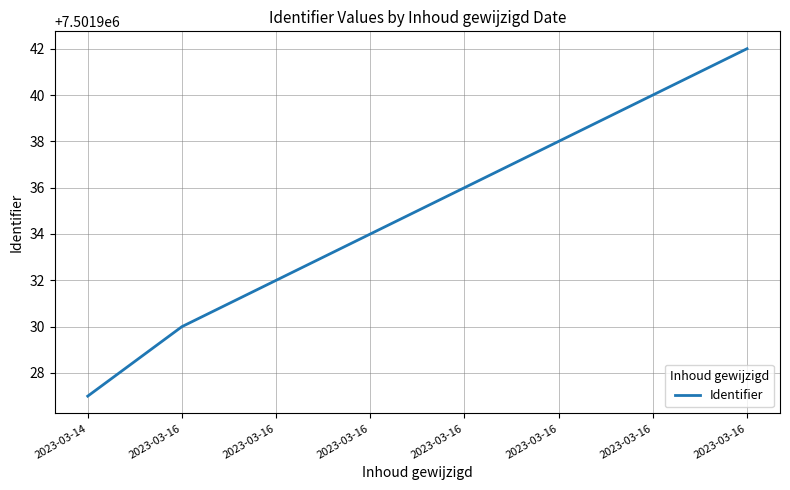

List the labels in order of value, smallest first.

2023-03-14, 2023-03-16, 2023-03-16, 2023-03-16, 2023-03-16, 2023-03-16, 2023-03-16, 2023-03-16